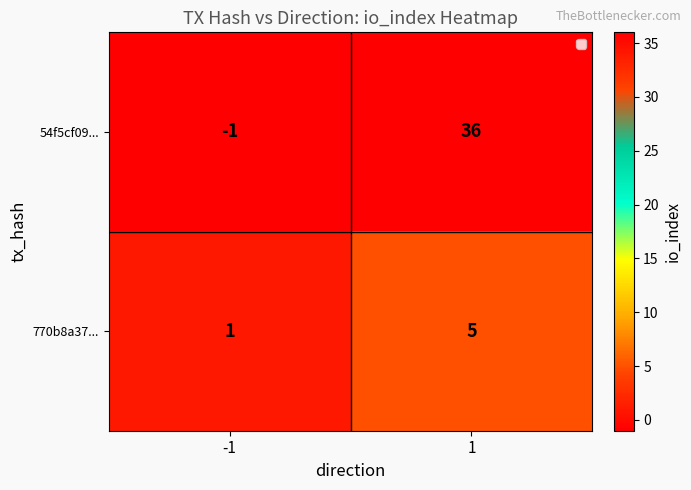

Is it true that 770b8a37... equals 0 at -1?

False